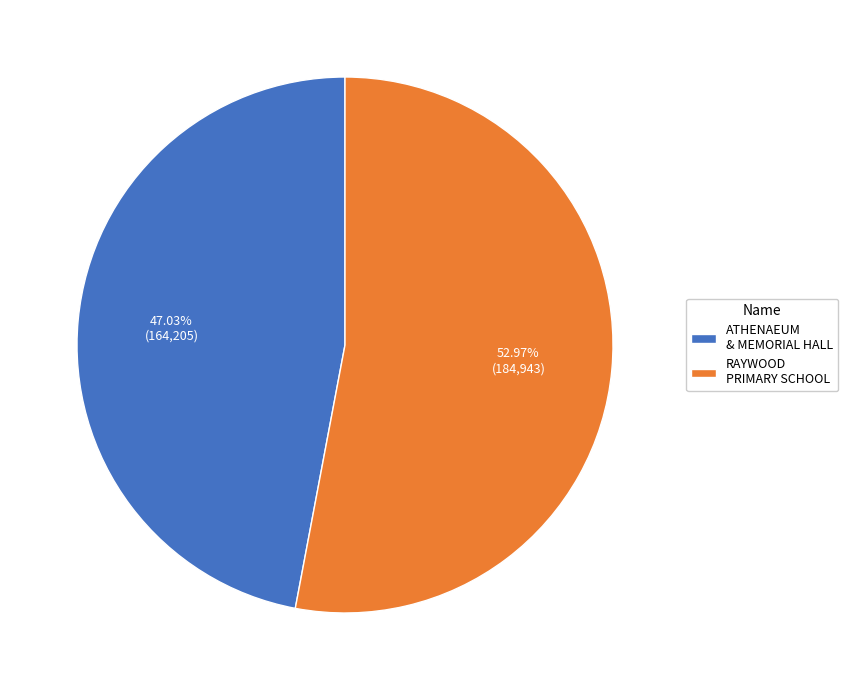

Does RAYWOOD PRIMARY SCHOOL represent more than half of the total?

Yes